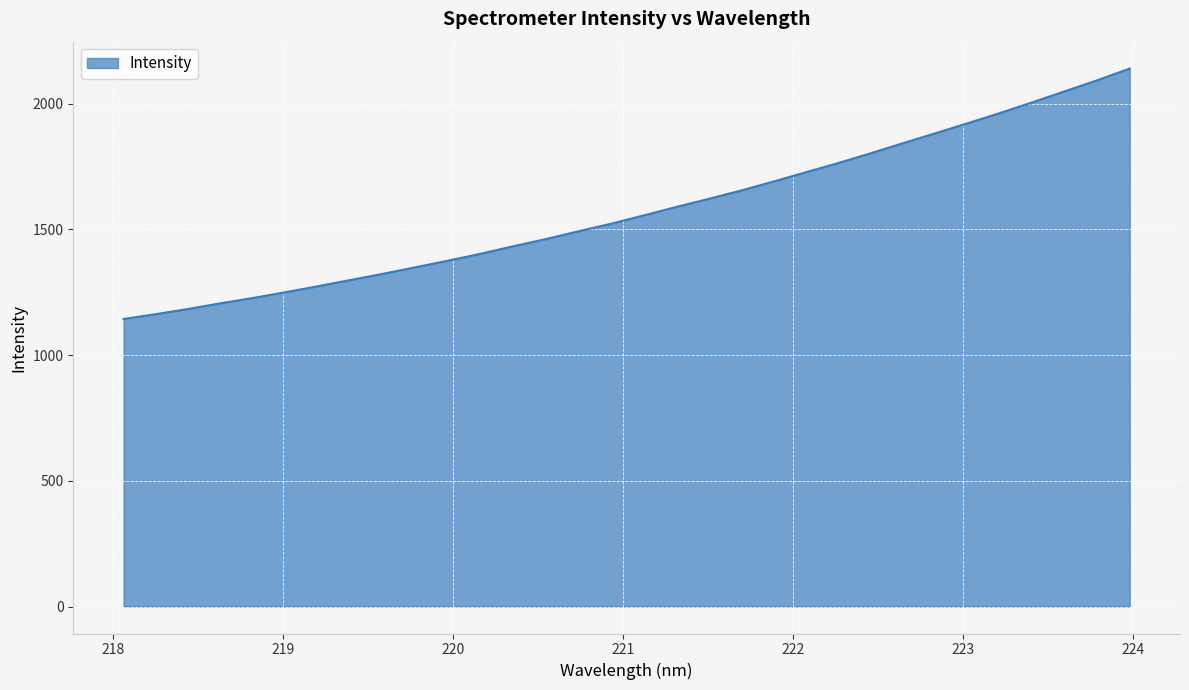

What is the smallest value displayed?

1143.9